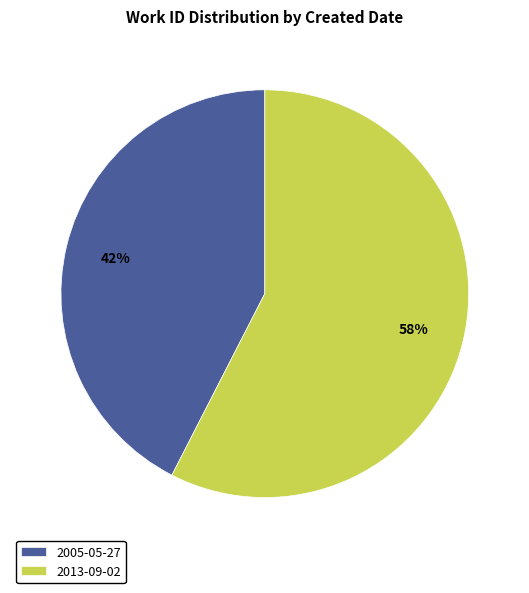

To the nearest percent, what portion does 2013-09-02 represent?

58%